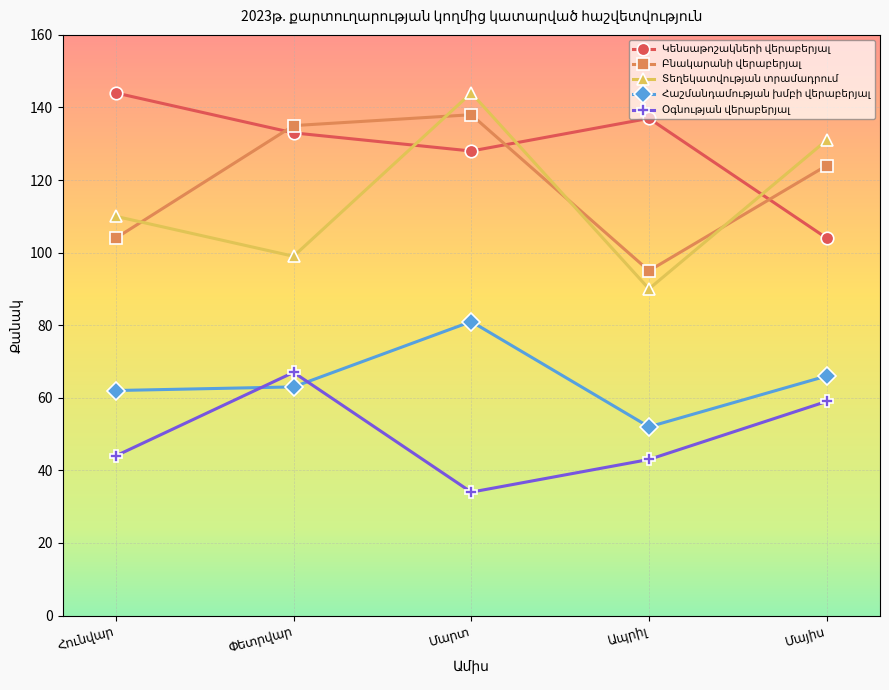

What is the smallest value displayed?

34